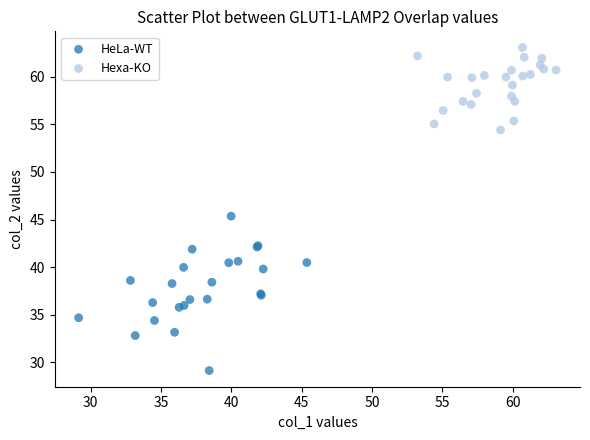

Which series contains the lowest Y value?

HeLa-WT